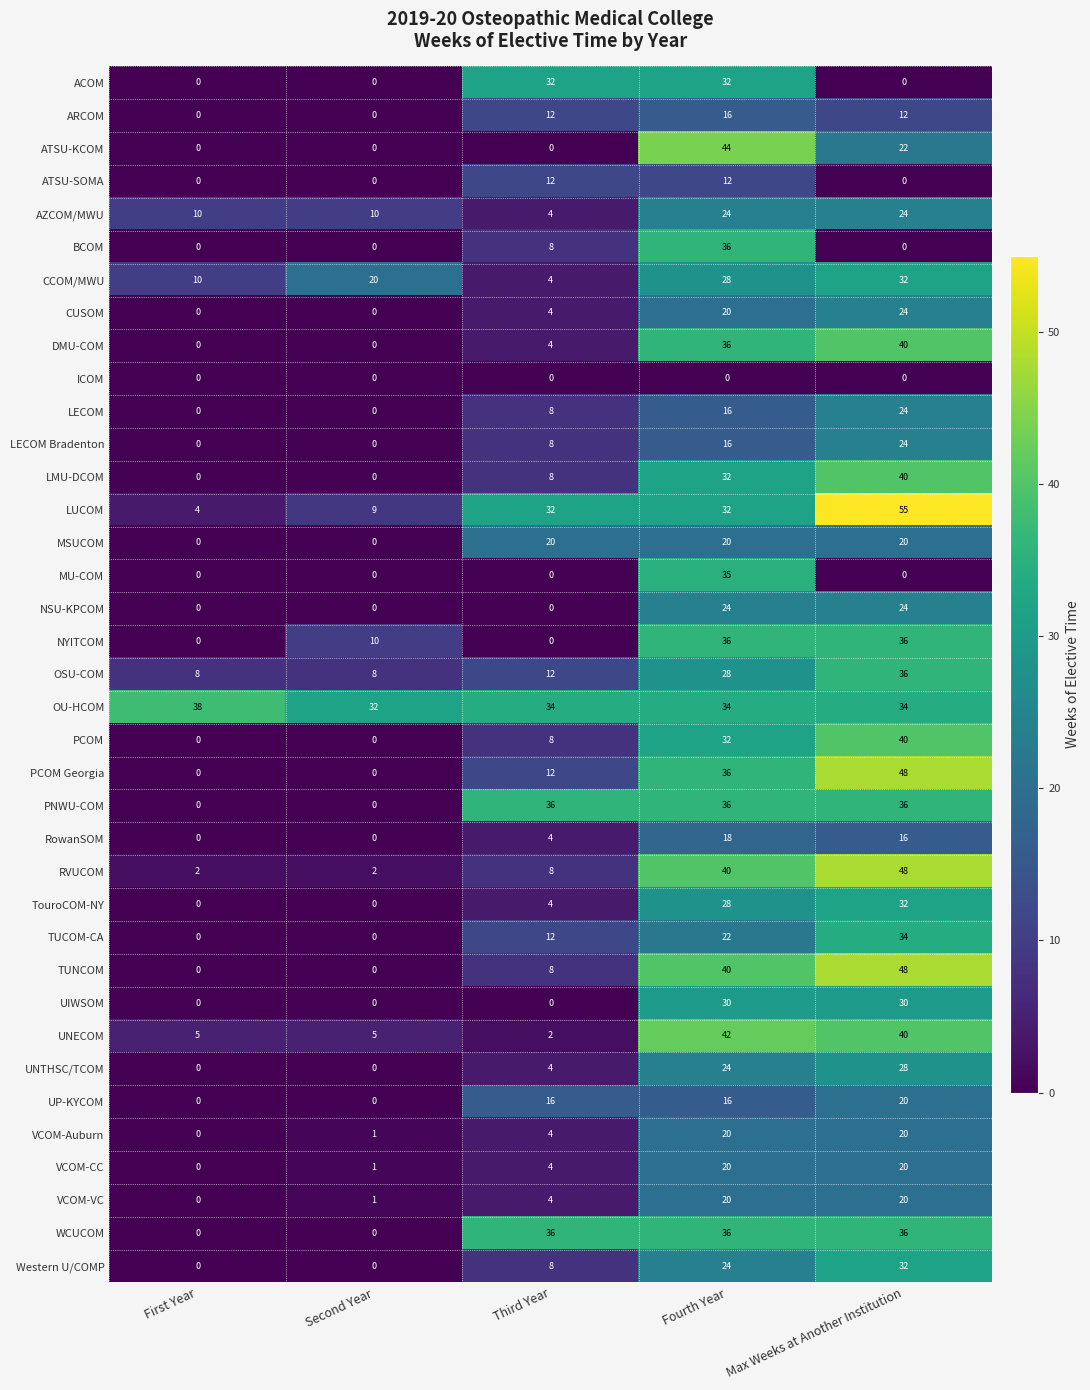

What is the sum of all PNWU-COM values?

108